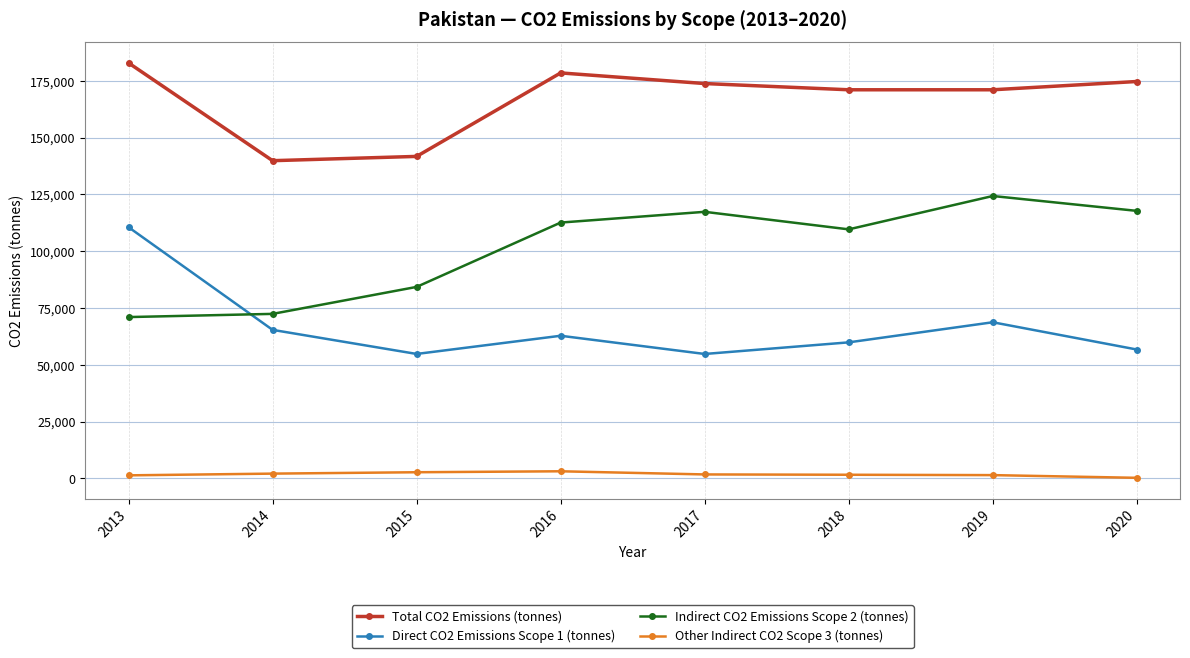

True or false: Total CO2 Emissions (tonnes) and Direct CO2 Emissions Scope 1 (tonnes) intersect in this chart.

False